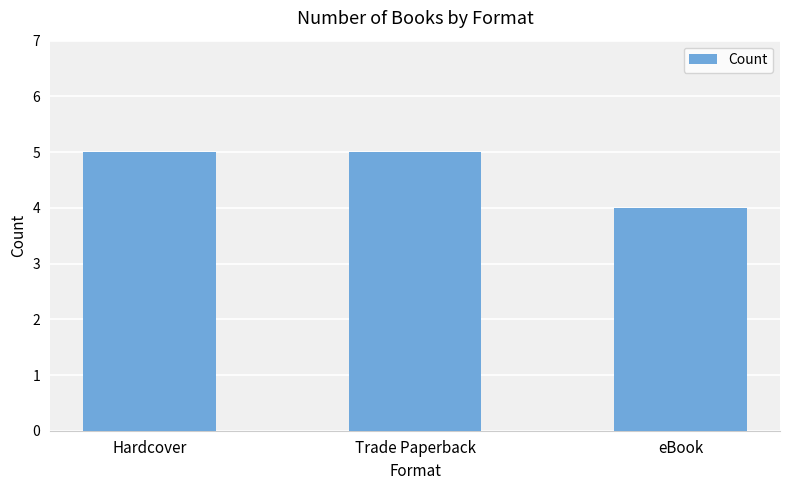

Read the value at Hardcover.

5